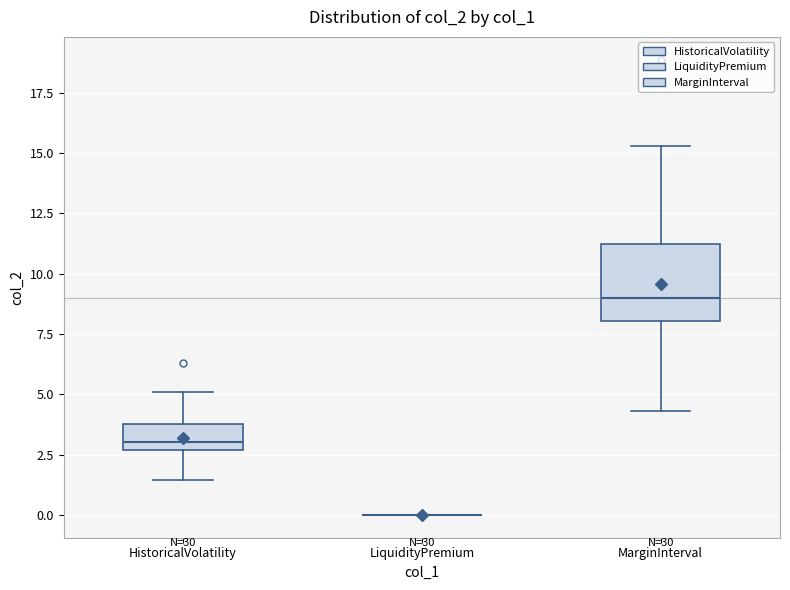

Reading left to right, transcribe this box plot: for each box, give where its median line is, the range the box spans, and where its two whiskers end, as read against the y-axis. The values are not printed on the chart, so give them approximately, as read against the axis.

HistoricalVolatility: median 3.0, box 2.5 to 4.0, whiskers 1.5 to 5.0
LiquidityPremium: box collapsed to a line at 0.0, whiskers 0.0 to 0.0
MarginInterval: median 9.0, box 8.0 to 11.5, whiskers 4.5 to 15.5